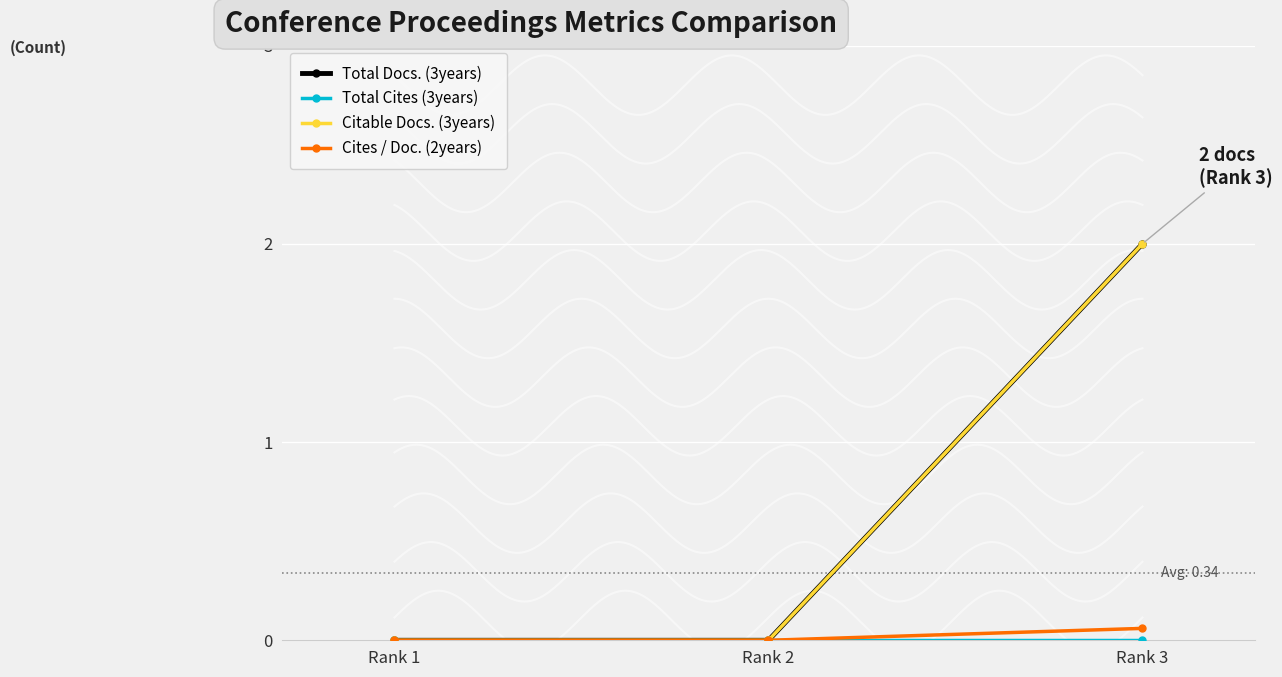

The Cites / Doc. (2years) series shows 0.1 at Rank 3. True or false?

True